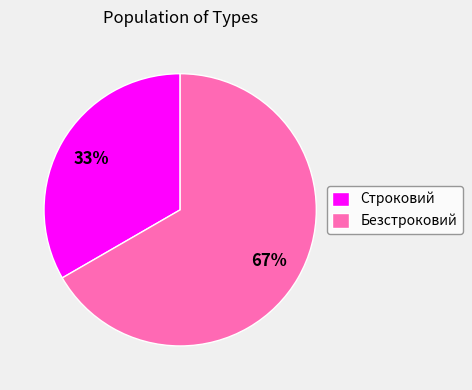

Is Безстроковий the majority of the pie?

Yes